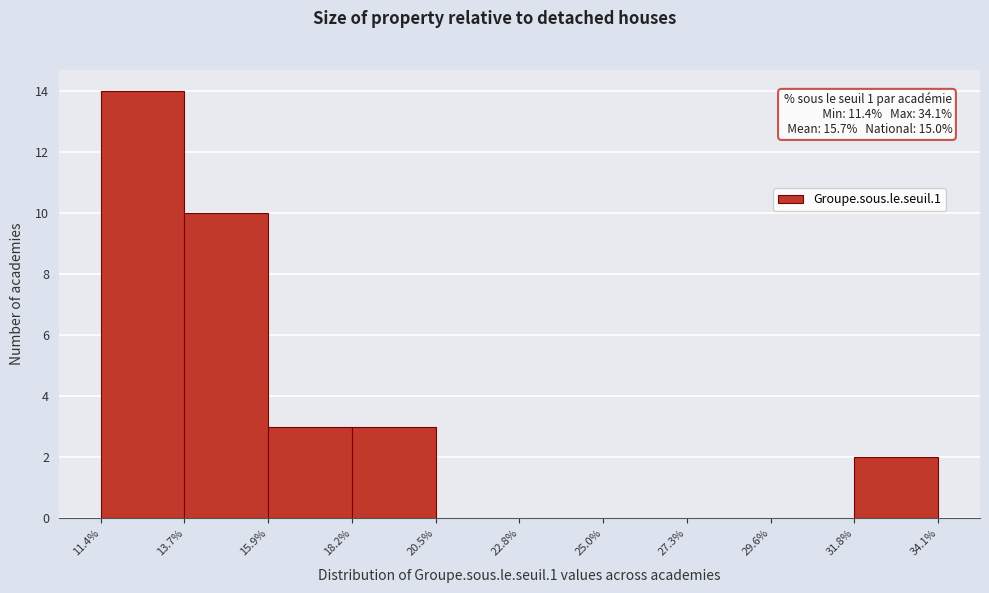

Over which range of the x-axis is the bar tallest?

11.4% to 13.7%